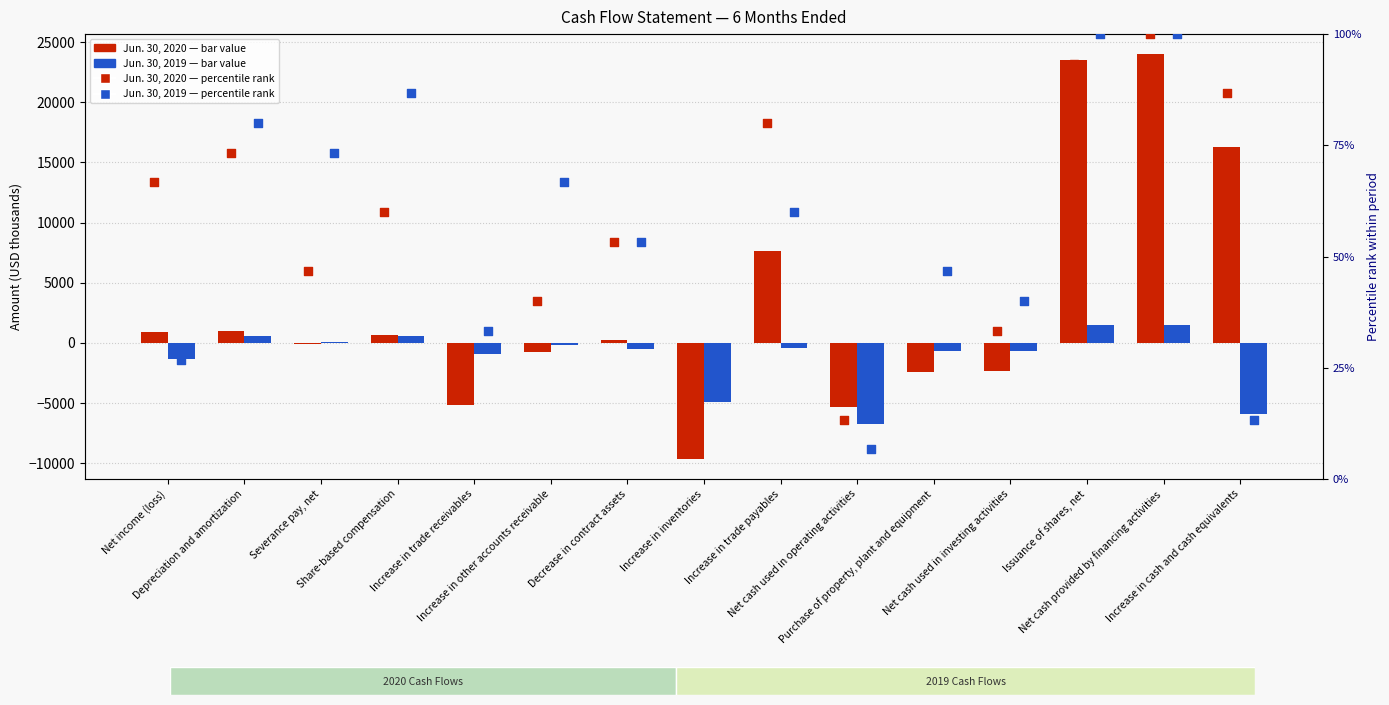

What is the total value across all series at Increase in inventories?

-14519.3